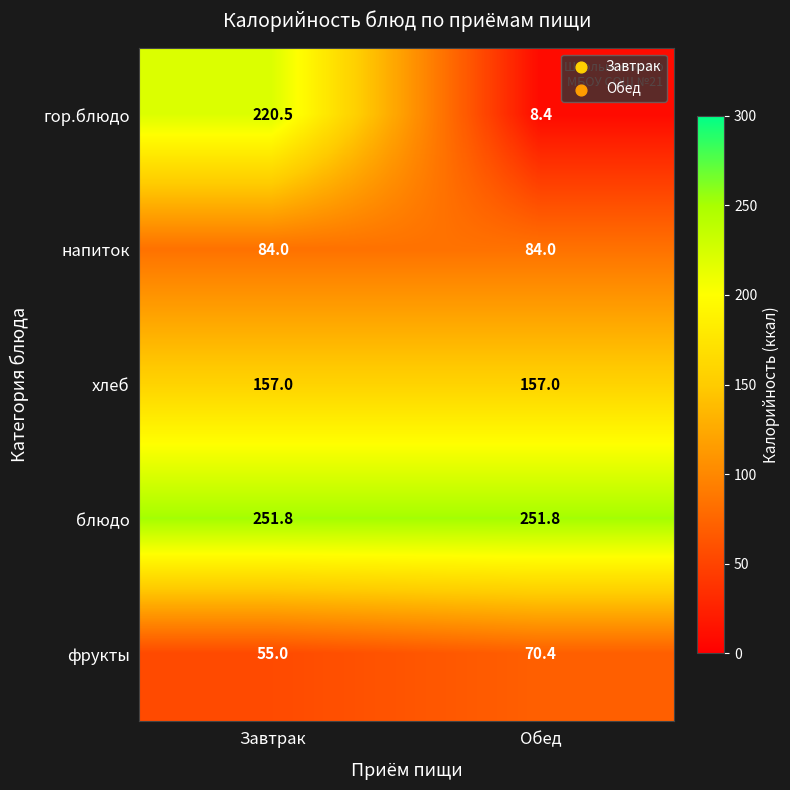

What is the lowest value of the гор.блюдо series?

8.4